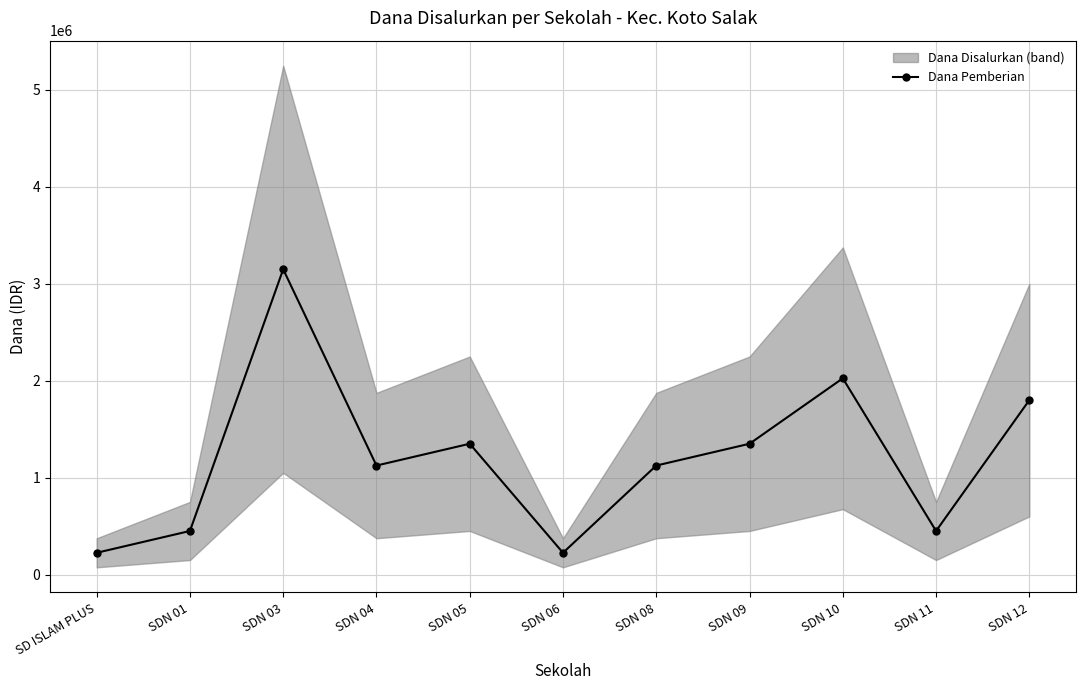

What is the sum of all values?

13275000